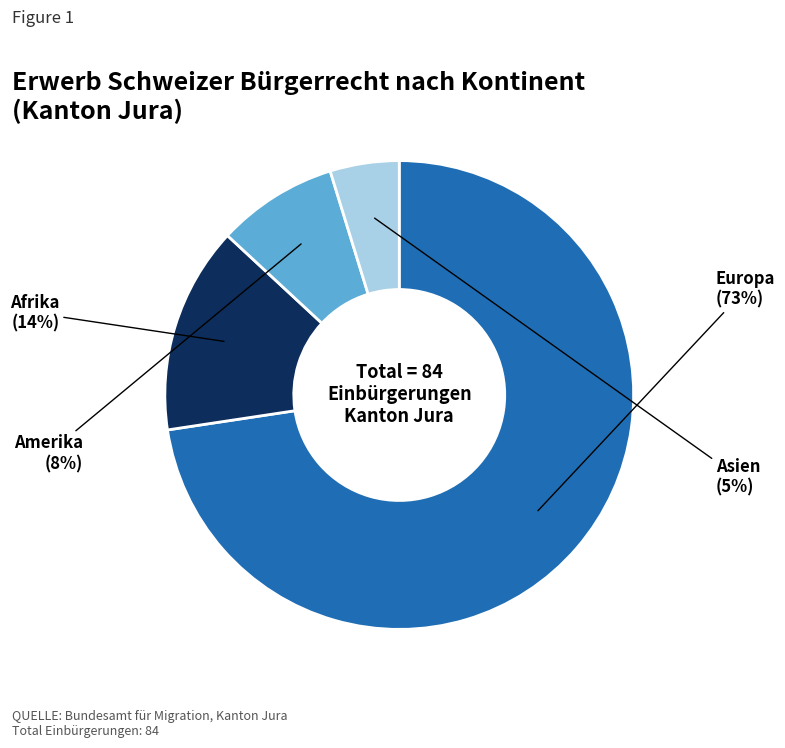

The Afrika slice represents 14% of the pie. True or false?

True